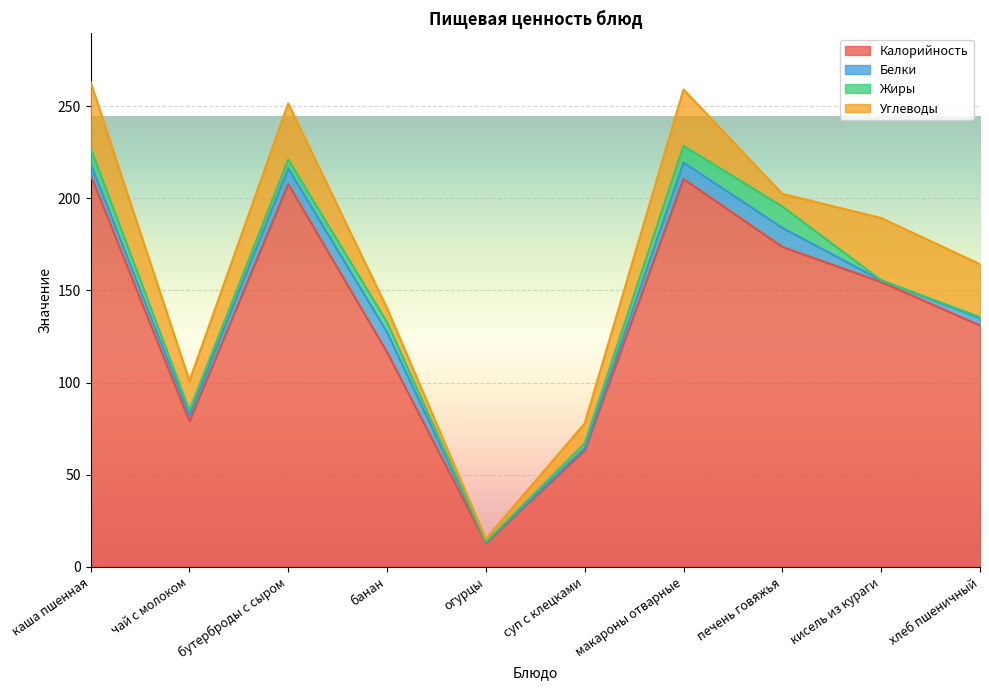

How many series are shown in this chart?

4